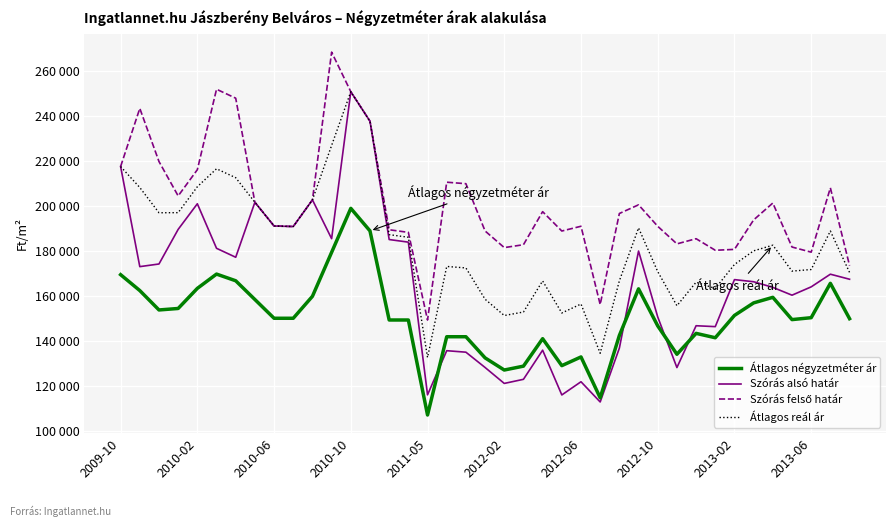

How many interior local valleys does the Szórás felső határ series have?

9